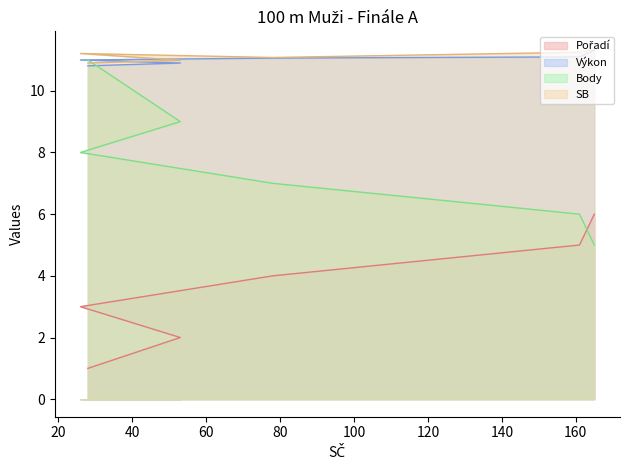

Rank the series at 165 from lowest to highest value.

Body, Pořadí, Výkon, SB